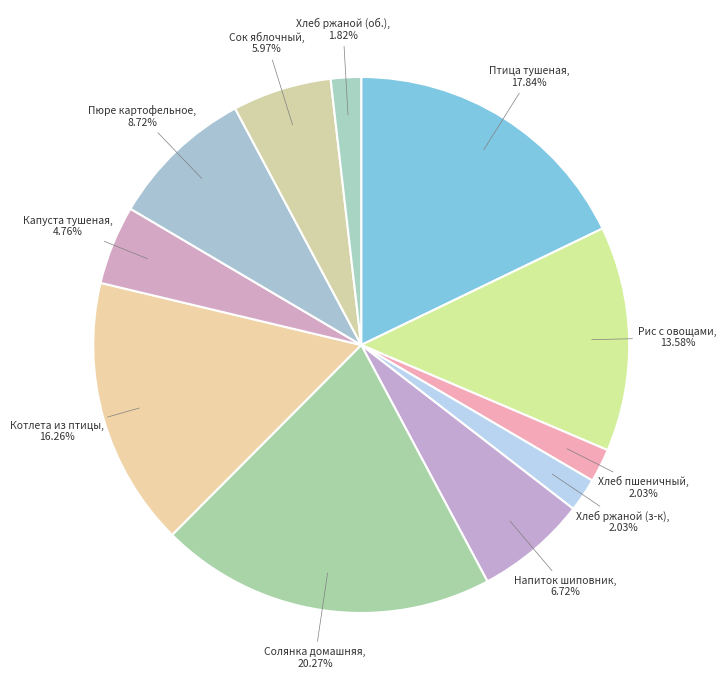

Which category has the biggest portion of the pie?

Солянка домашняя